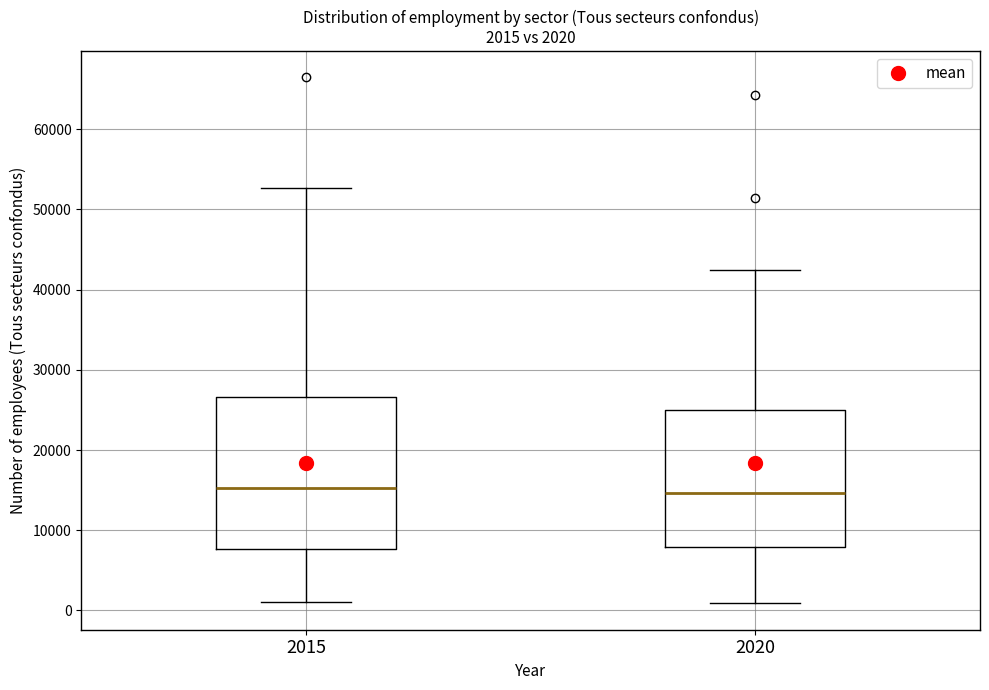

Which box is the tallest, from its lower edge to its upper edge?

2015